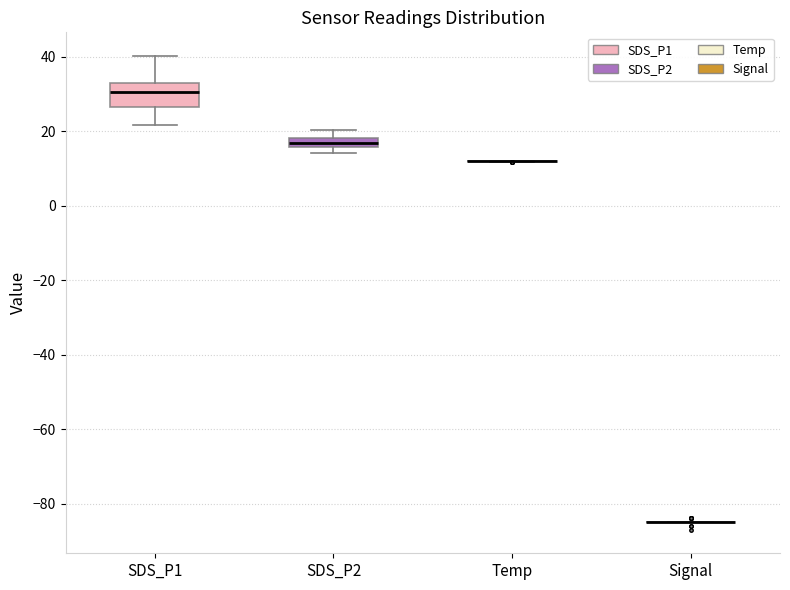

Where is the upper edge of the box for SDS_P1 on the y-axis? The values are not printed on the chart, so give them approximately, as read against the axis.

32